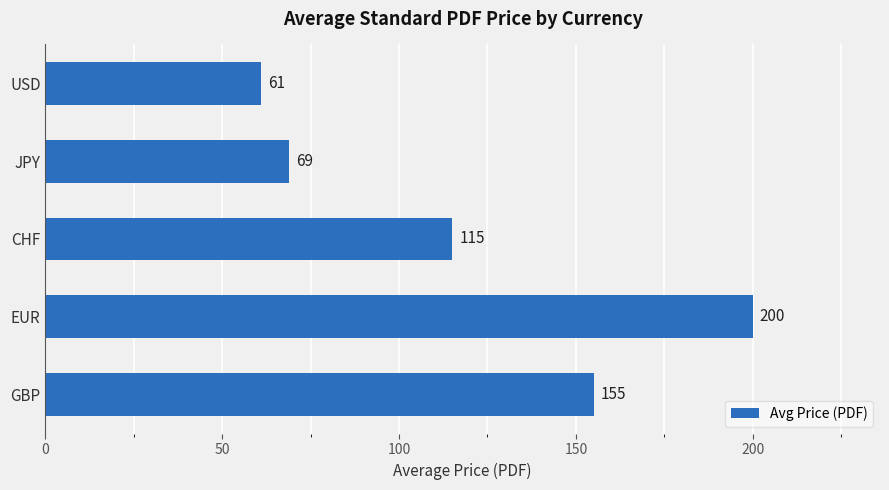

Does the chart contain any negative values?

No